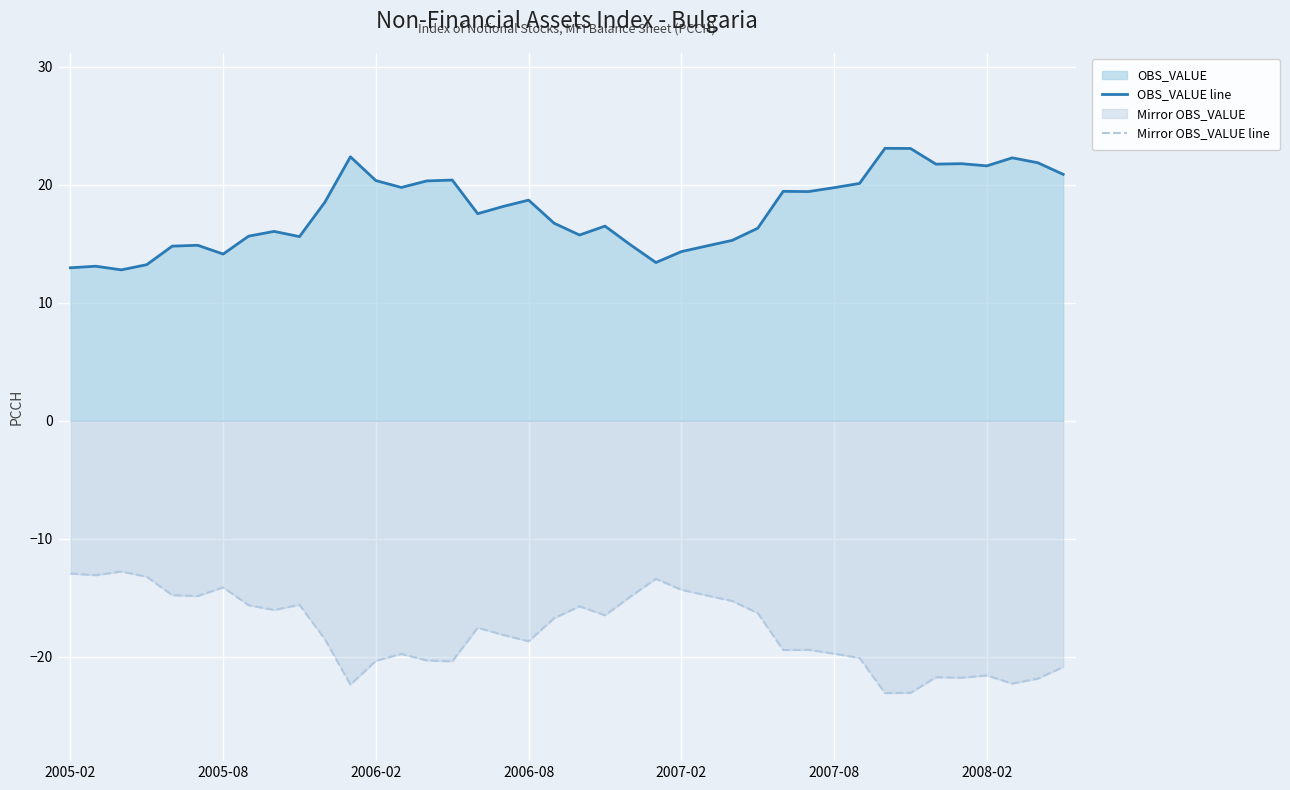

What is the difference between the highest and lowest values at 2007-08?

39.5